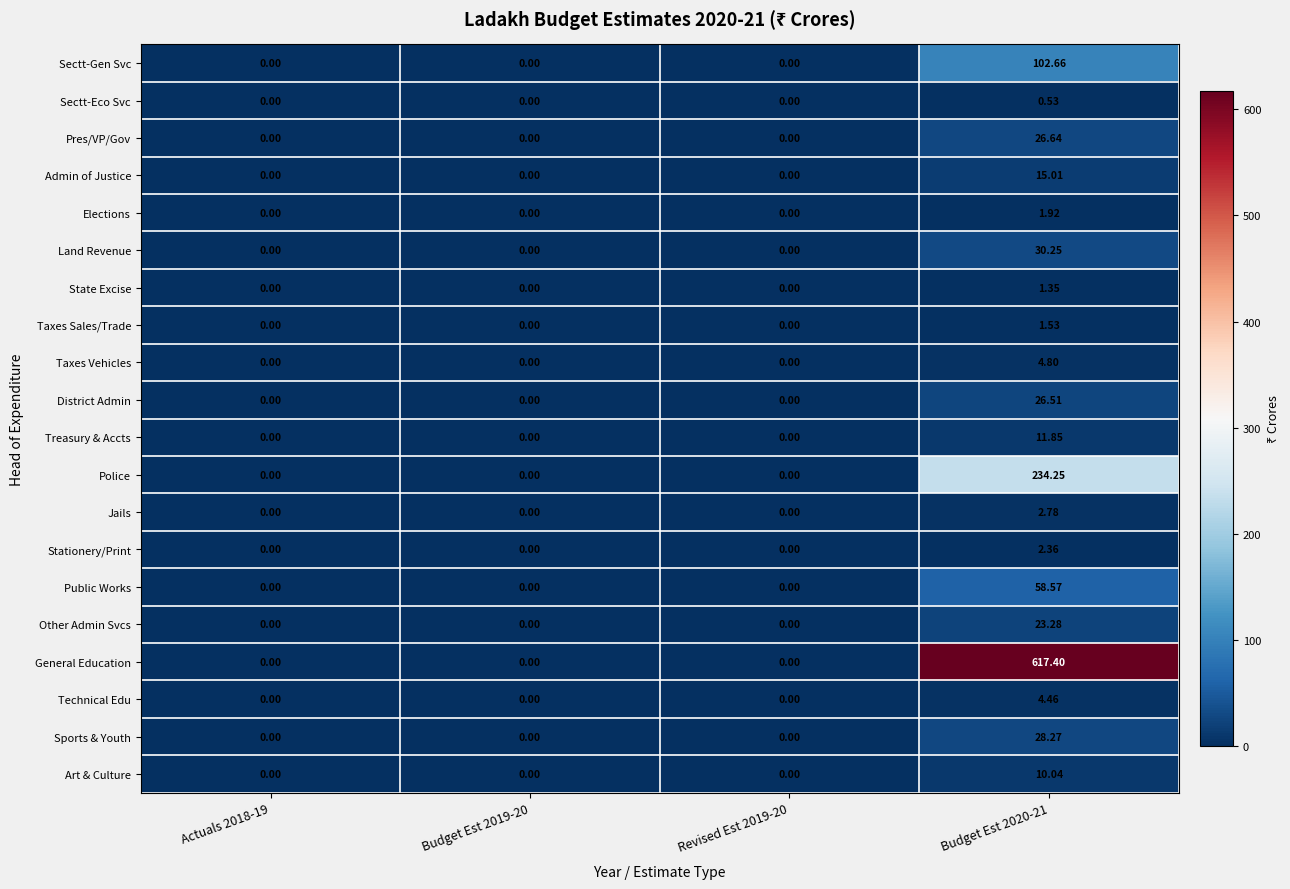

List the series in order of their peak value, lowest first.

Sectt-Eco Svc, State Excise, Taxes Sales/Trade, Elections, Stationery/Print, Jails, Technical Edu, Taxes Vehicles, Art & Culture, Treasury & Accts, Admin of Justice, Other Admin Svcs, District Admin, Pres/VP/Gov, Sports & Youth, Land Revenue, Public Works, Sectt-Gen Svc, Police, General Education